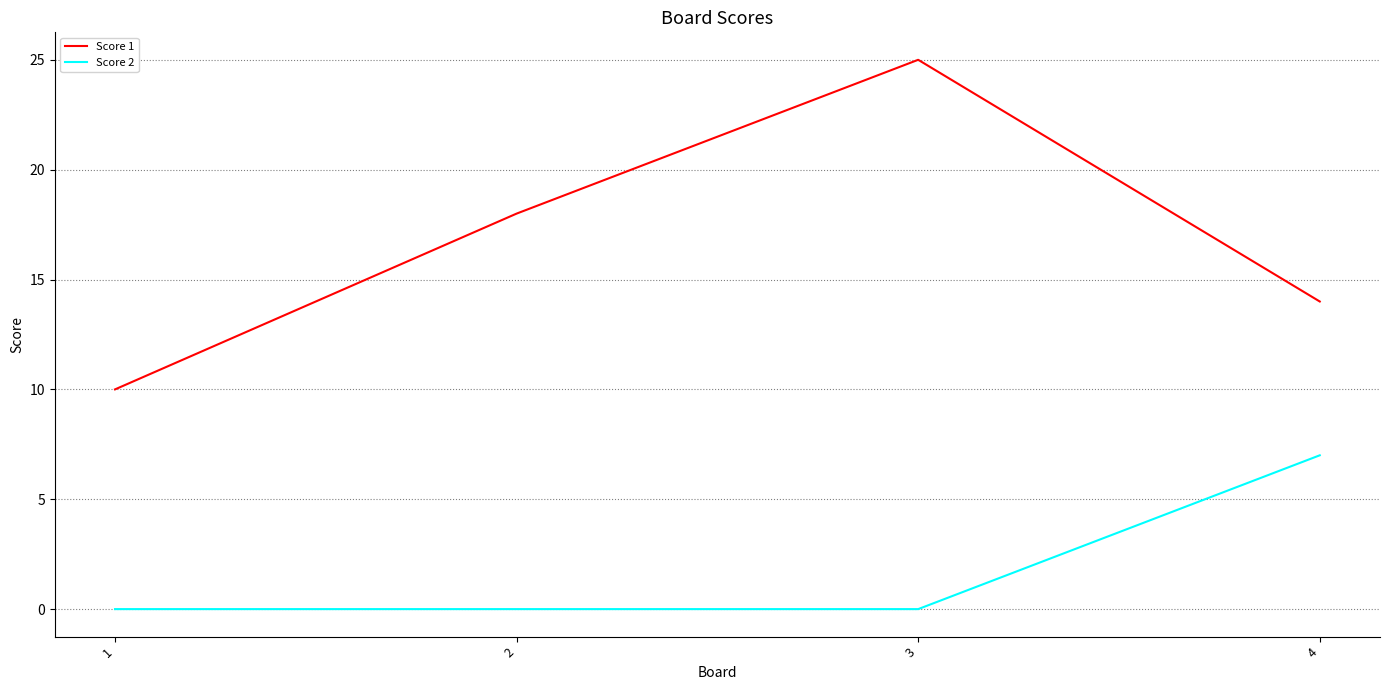

Reading right to left, extract all data points from this chart.

Score 1: 4=14	3=25	2=18	1=10
Score 2: 4=7	3=0	2=0	1=0